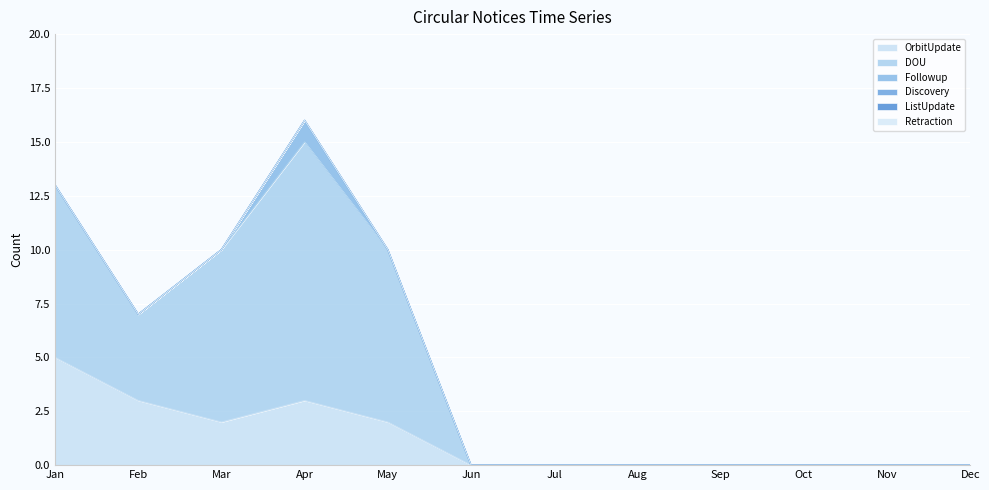

True or false: DOU and ListUpdate cross at least once.

False